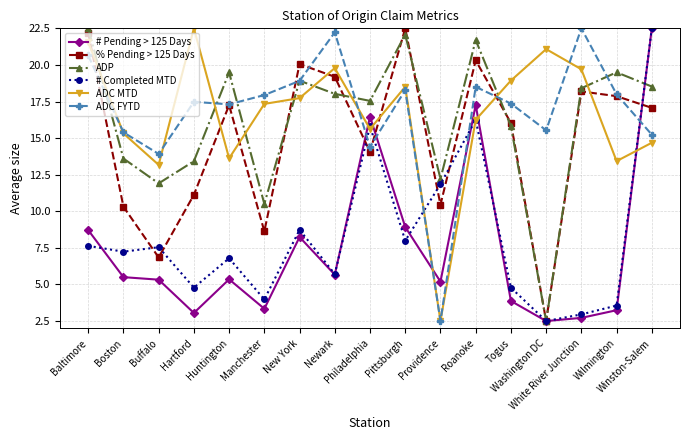

What is the total value across all series at Pittsburgh?

98.3